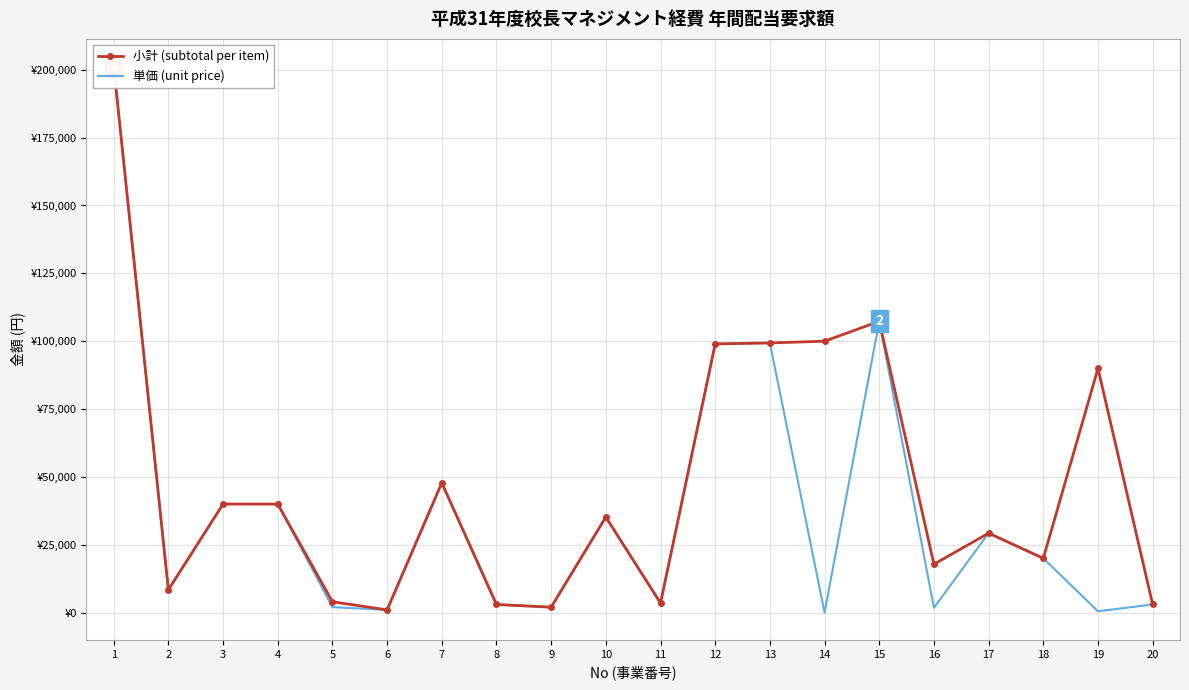

How many series are shown in this chart?

2